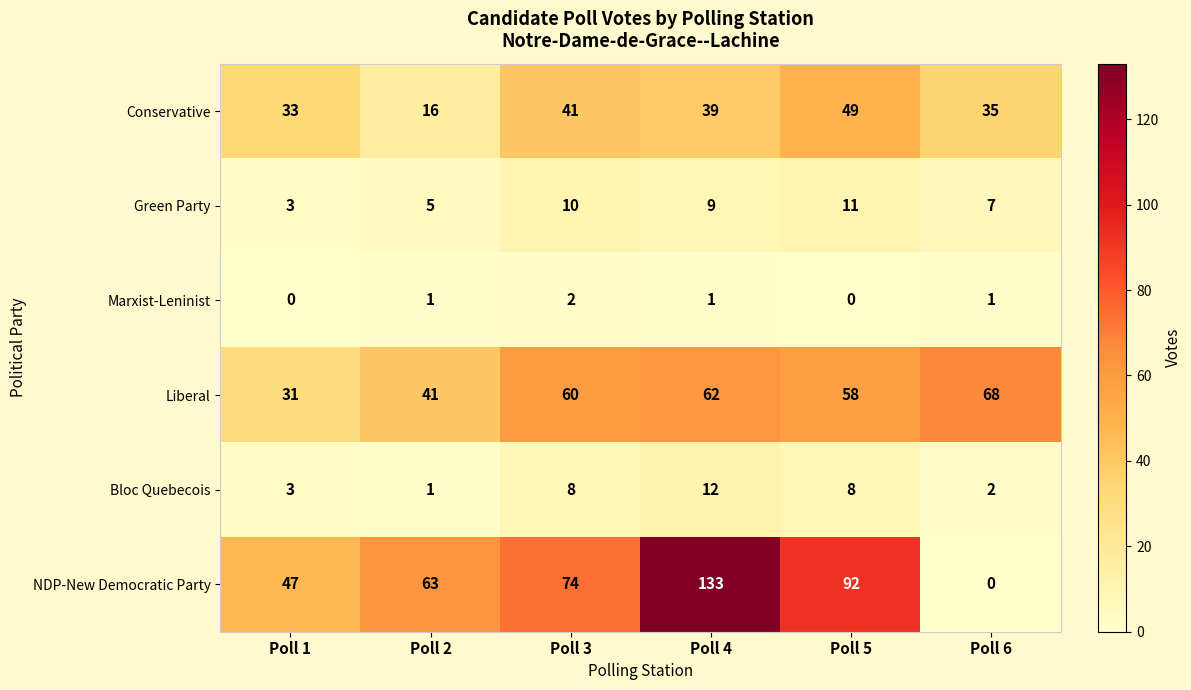

What is the minimum value for Green Party?

3